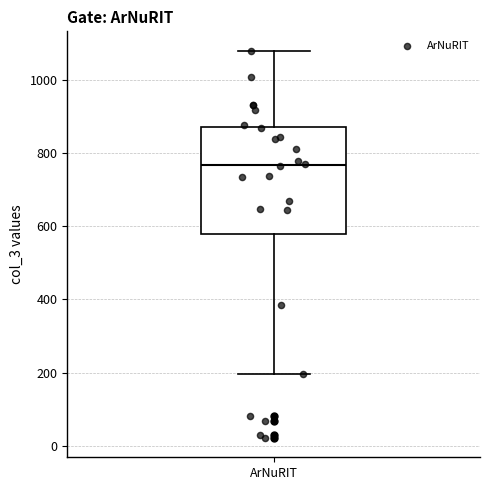

Transcribe this box plot: give where the median line is, the range the box spans, and where the two whiskers end, as read against the y-axis. The values are not printed on the chart, so give them approximately, as read against the axis.

median 760, box 580 to 880, whiskers 200 to 1080